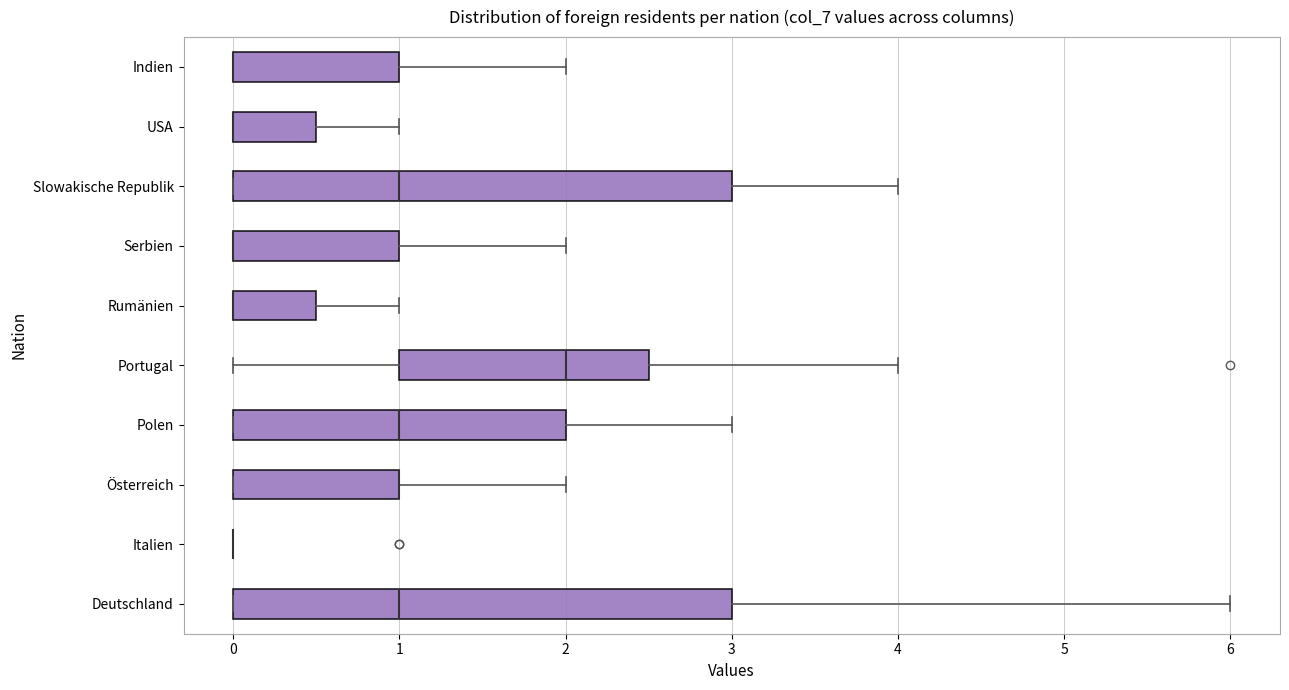

Reading bottom to top, transcribe this box plot: for each box, give where its median line is, the range the box spans, and where its two whiskers end, as read against the x-axis. The values are not printed on the chart, so give them approximately, as read against the axis.

Deutschland: median 1.0, box 0.0 to 3.0, whiskers 0.0 to 6.0
Italien: box collapsed to a line at 0.0, whiskers 0.0 to 0.0
Österreich: median 1.0 (drawn on the box's right edge), box 0.0 to 1.0, whiskers 0.0 to 2.0
Polen: median 1.0, box 0.0 to 2.0, whiskers 0.0 to 3.0
Portugal: median 2.0, box 1.0 to 2.5, whiskers 0.0 to 4.0
Rumänien: median 0.0 (drawn on the box's left edge), box 0.0 to 0.5, whiskers 0.0 to 1.0
Serbien: median 0.0 (drawn on the box's left edge), box 0.0 to 1.0, whiskers 0.0 to 2.0
Slowakische Republik: median 1.0, box 0.0 to 3.0, whiskers 0.0 to 4.0
USA: median 0.0 (drawn on the box's left edge), box 0.0 to 0.5, whiskers 0.0 to 1.0
Indien: median 0.0 (drawn on the box's left edge), box 0.0 to 1.0, whiskers 0.0 to 2.0